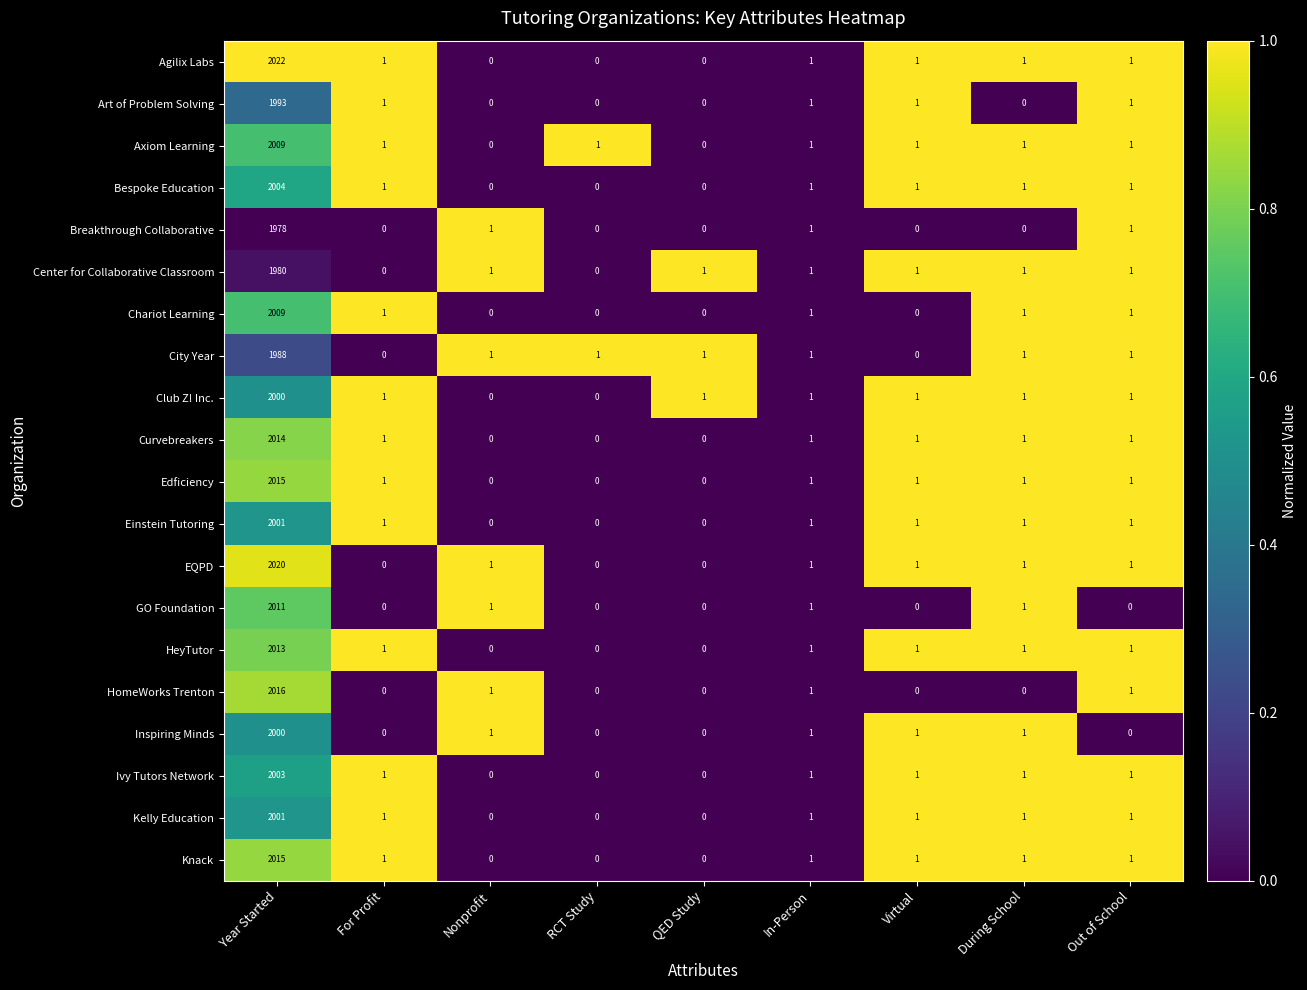

True or false: Club Z! Inc. has a value of 1 at Out of School.

True